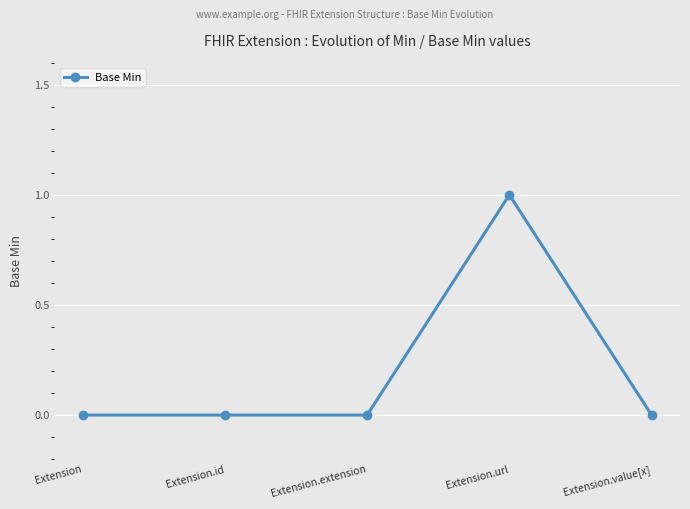

At which category does the chart reach its peak across all series?

Extension.url